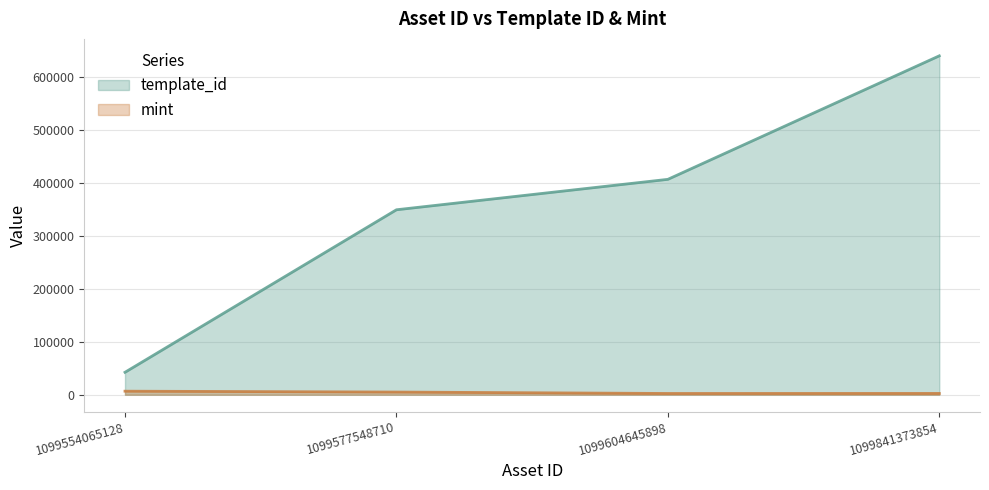

True or false: mint has more than 2 points higher than both neighbors.

False